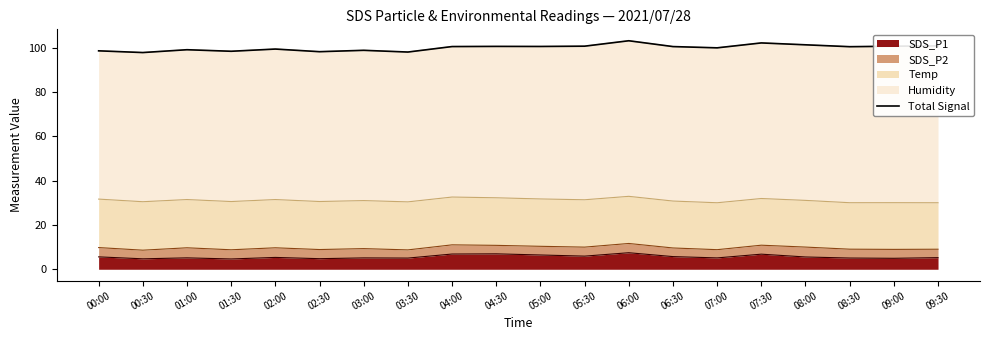

What is the minimum value for SDS_P1?

4.7